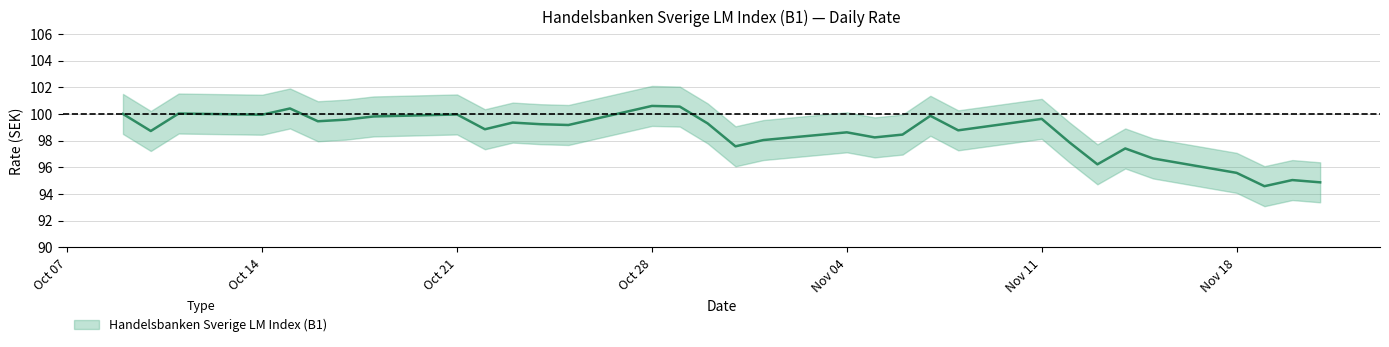

Which category has the lowest value across all series?

19.11.2024